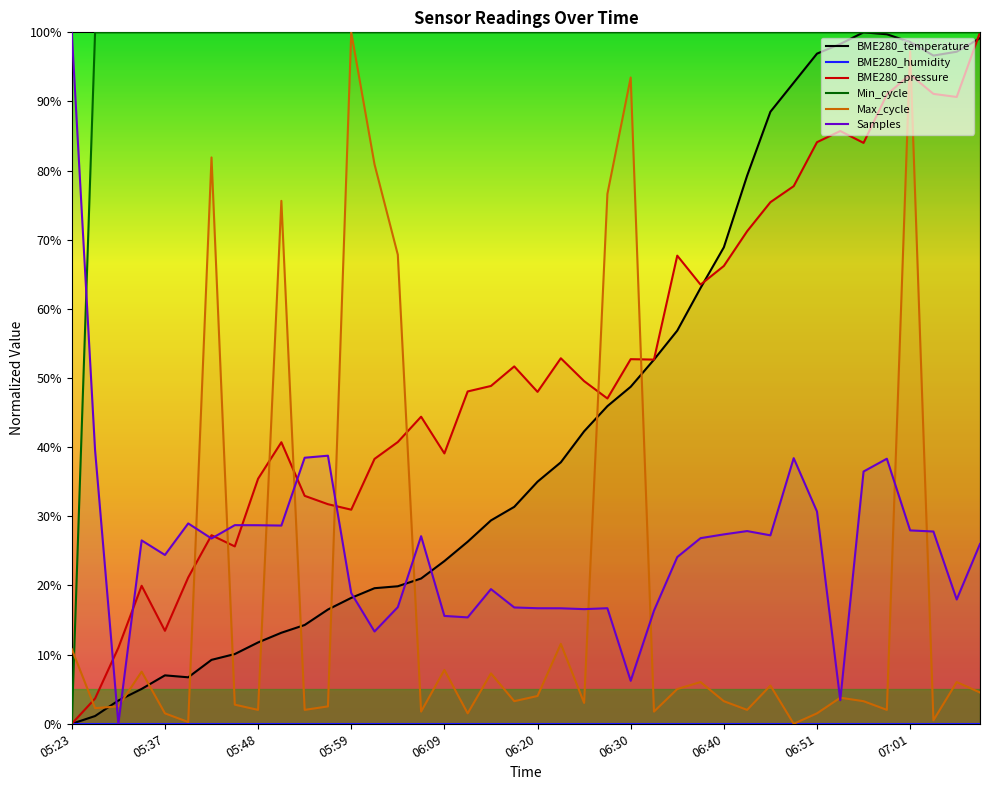

Does the chart have visible grid lines?

No